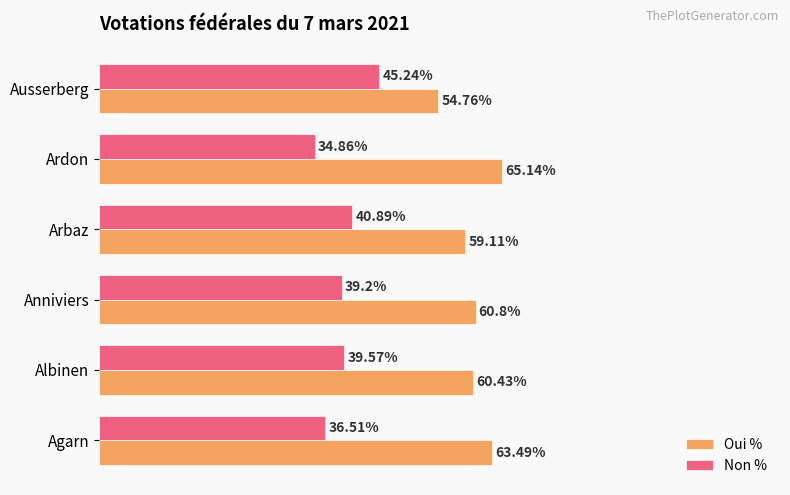

Where is Oui % nearest to the value 59?

Arbaz